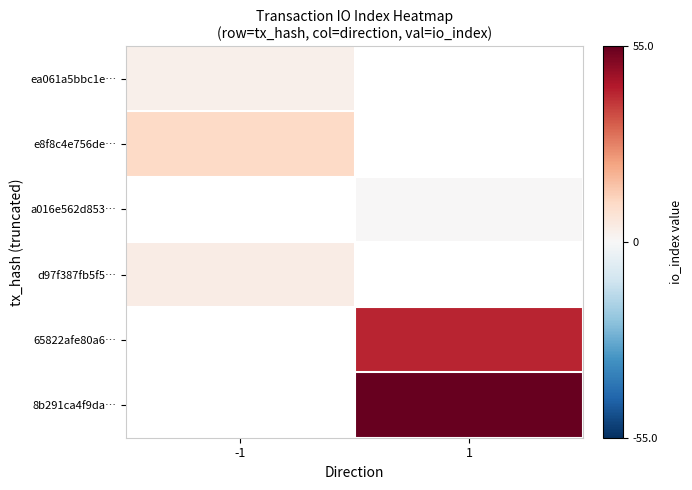

What is the greatest value displayed?

55.0